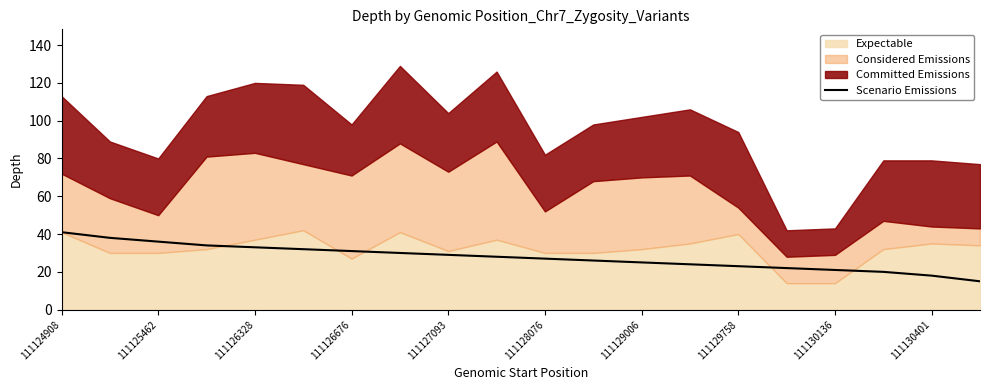

The value of Scenario Emissions at 111125462 is 56. True or false?

False